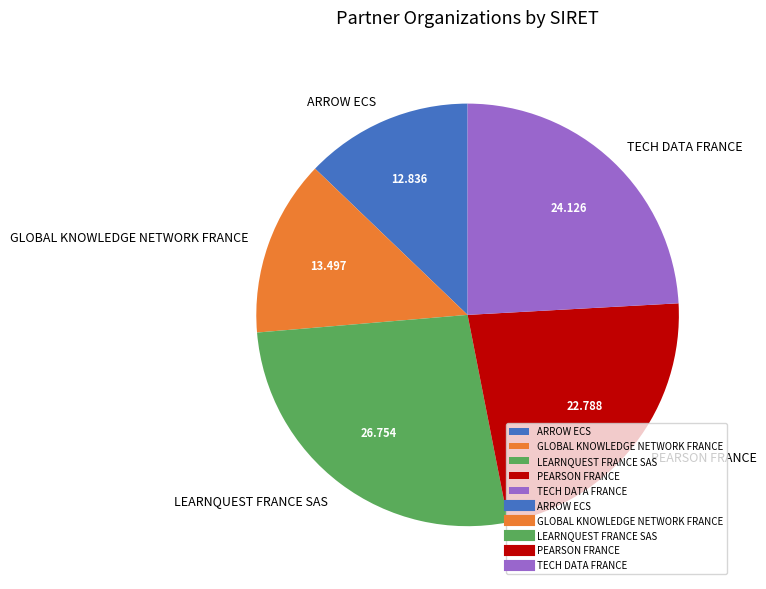

What is the ratio of the value at ARROW ECS to the value at TECH DATA FRANCE?

0.5